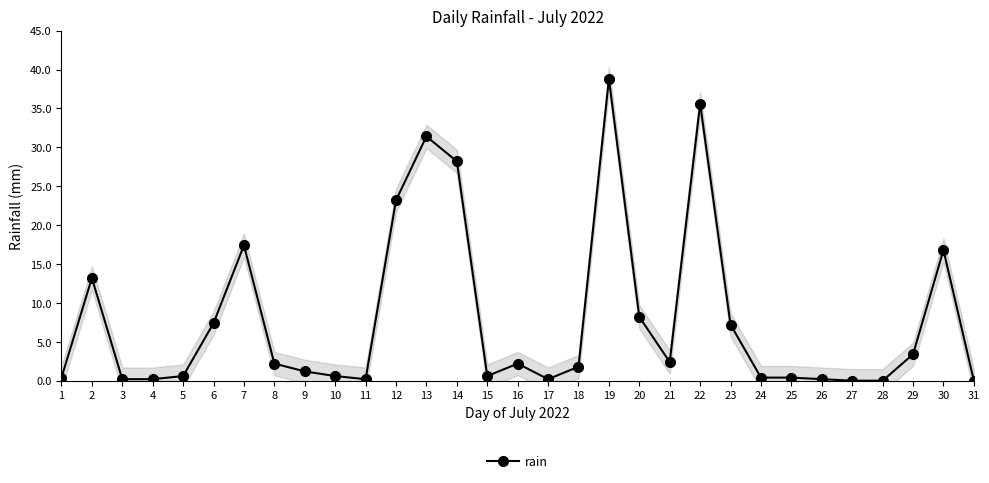

What is the change in value from 12 to 13?

+8.2